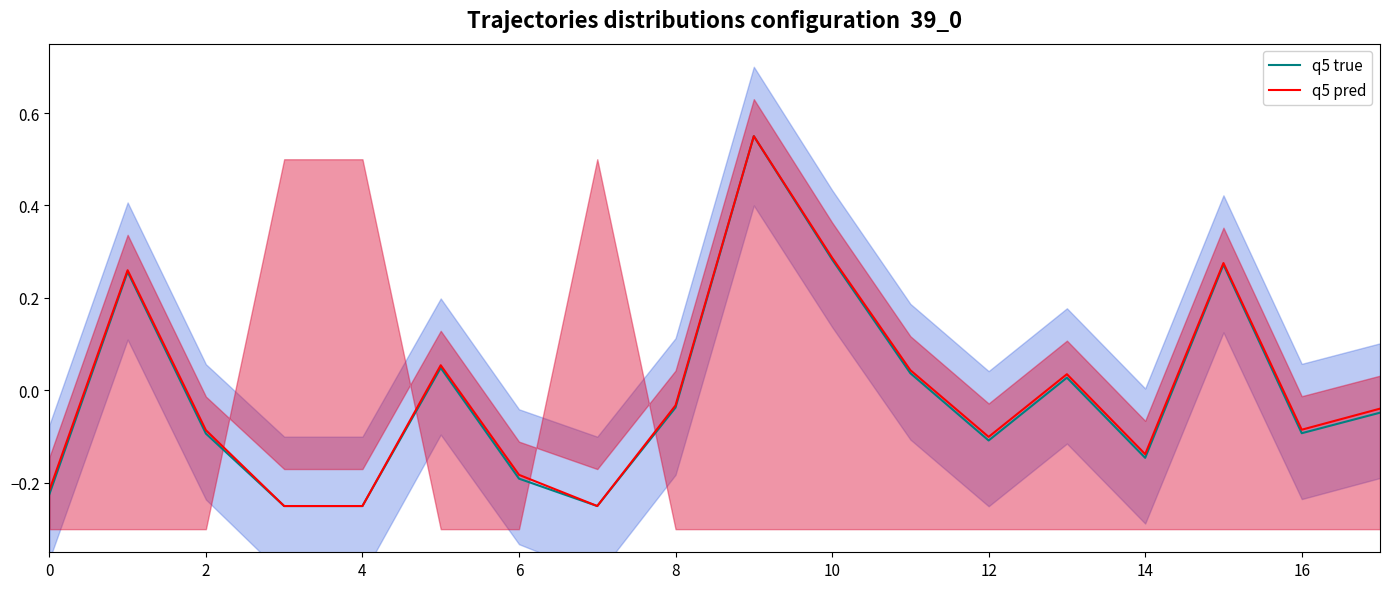

In q5 true, how many points are lower than both neighbors (excluding endpoints)?

5